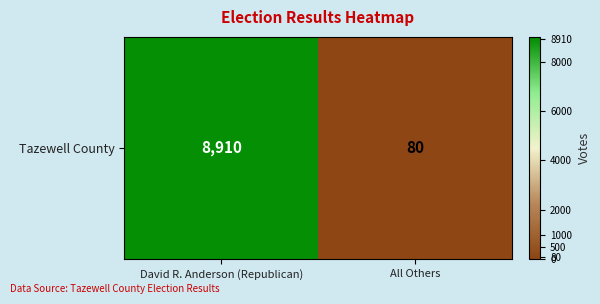

True or false: the data shows 36 at All Others.

False